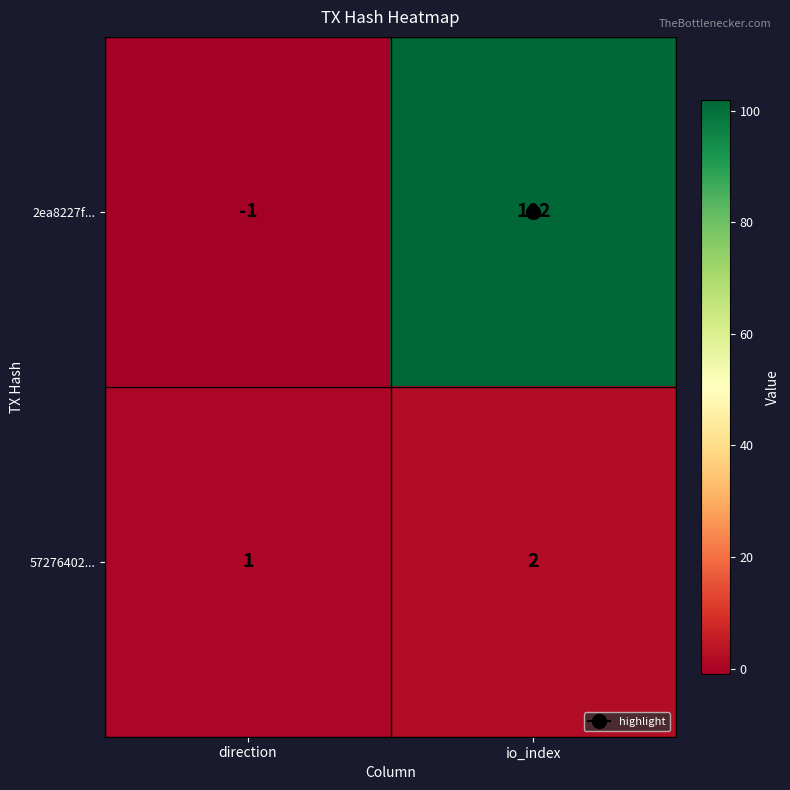

At how many categories does at least one series exceed 79?

1